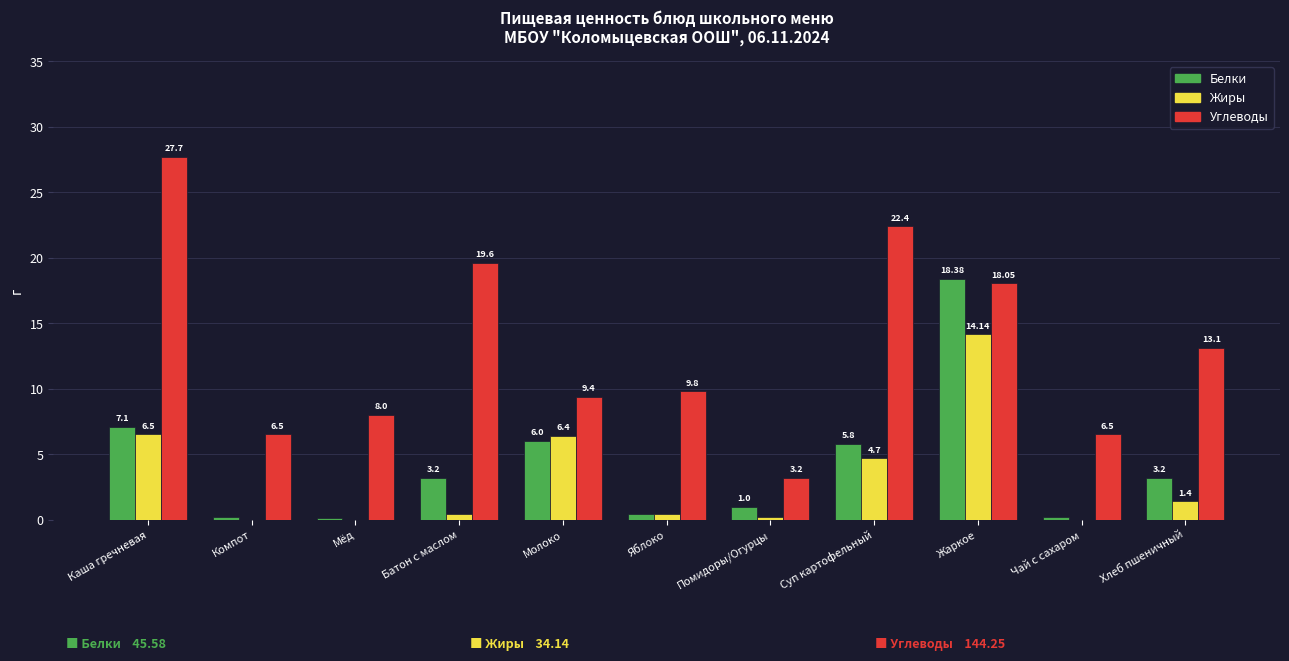

The Жиры series shows 6.4 at Молоко. True or false?

True